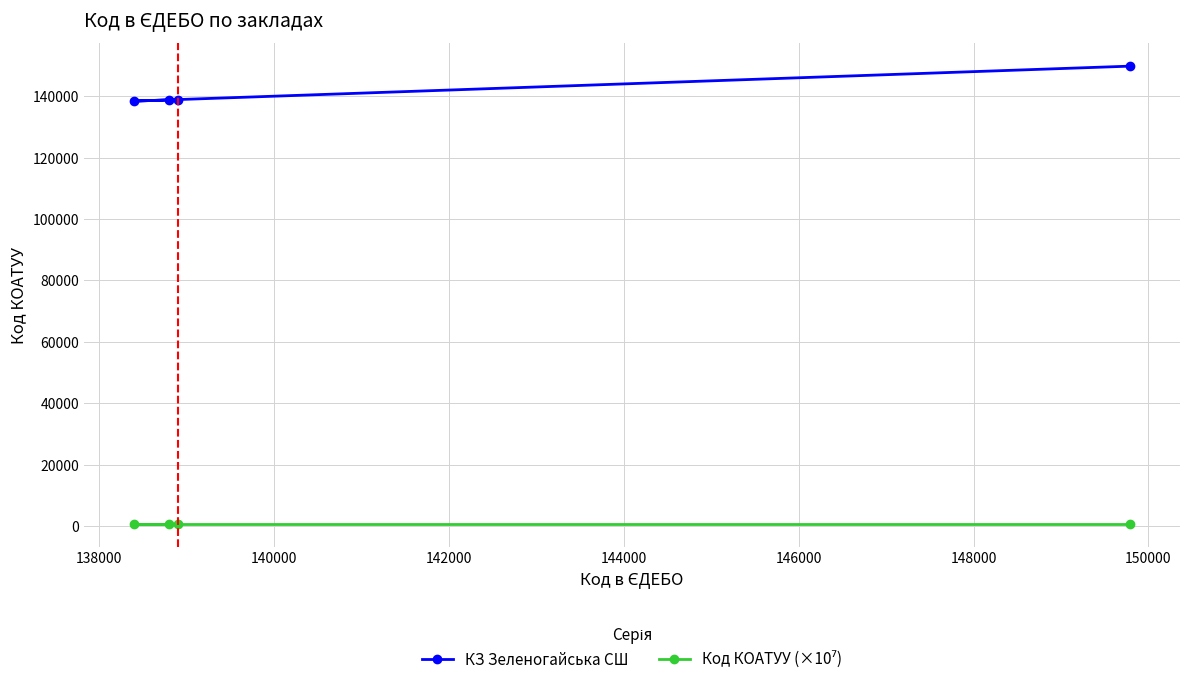

At how many categories does at least one series exceed 117392?

4